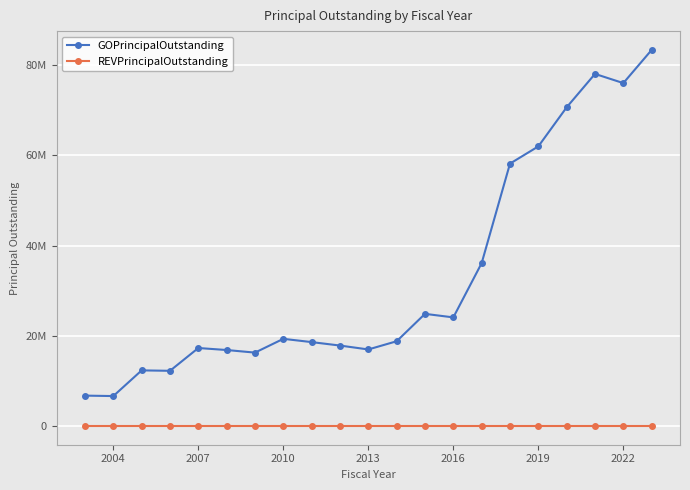

Which series has the widest spread of values?

GOPrincipalOutstanding